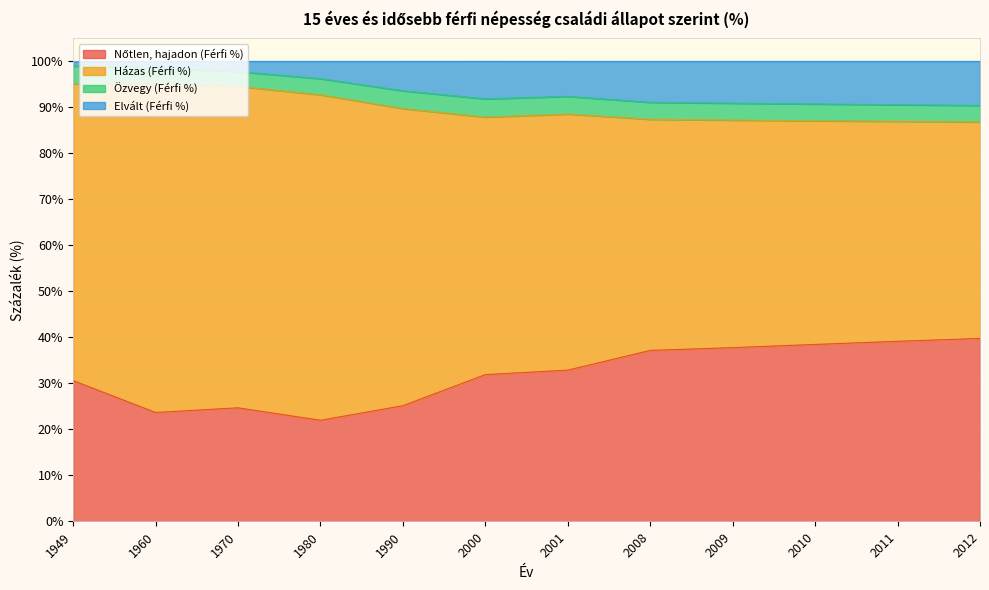

True or false: Nőtlen, hajadon (Férfi %) has more than 0 interior local peaks.

True